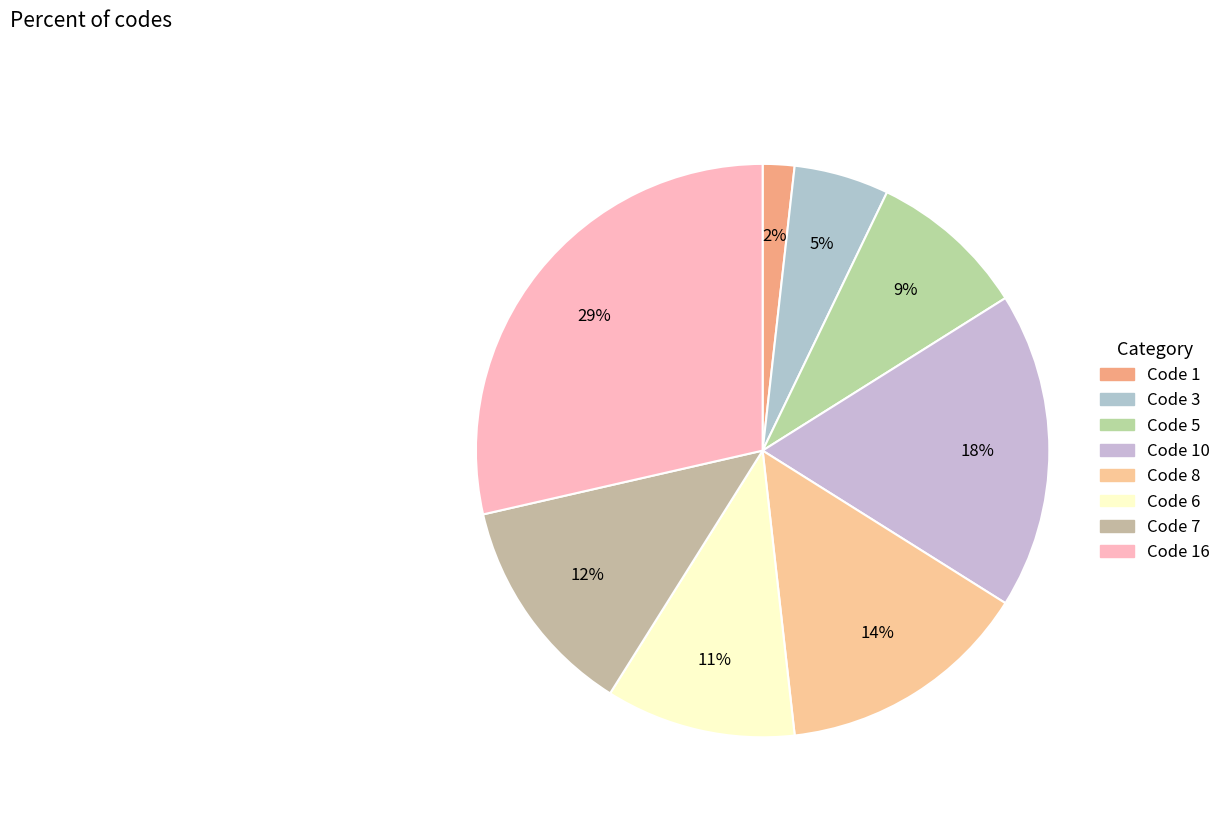

Count the number of slices in the pie.

8